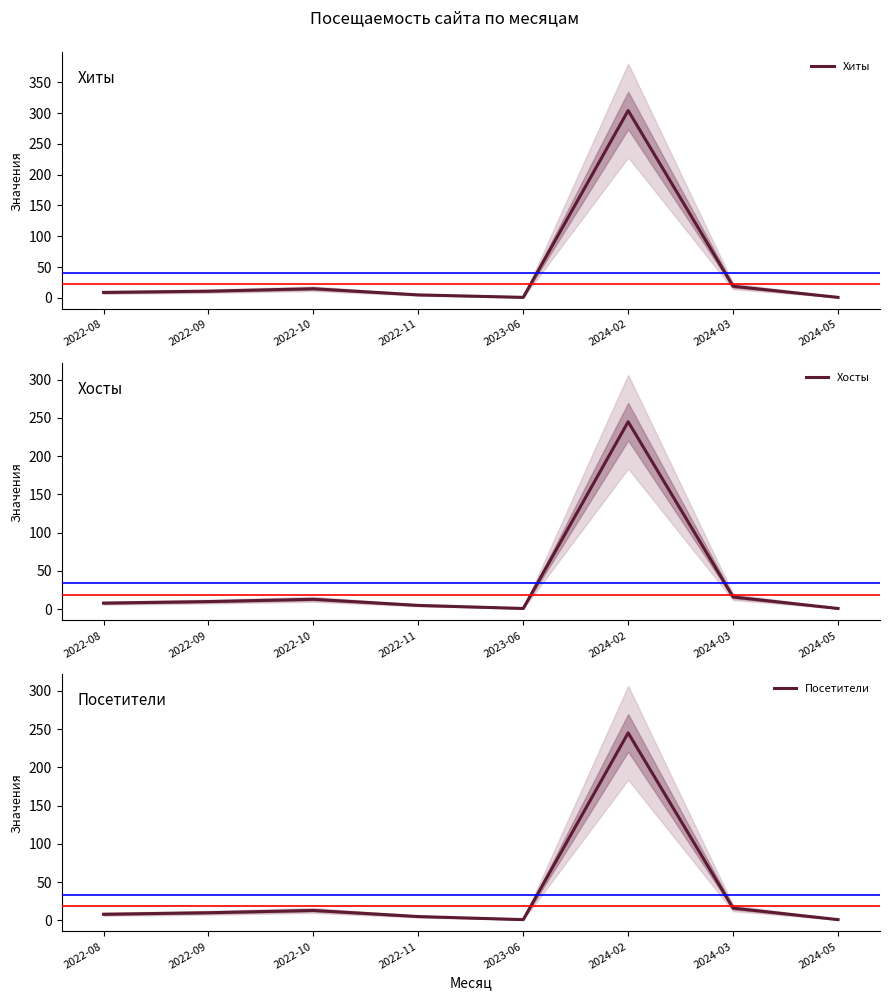

Reading left to right, what are all the values shown in this chart?

Хиты: 2022-08=9	2022-09=11	2022-10=15	2022-11=5	2023-06=1	2024-02=304	2024-03=19	2024-05=1
Хосты: 2022-08=8	2022-09=10	2022-10=13	2022-11=5	2023-06=1	2024-02=245	2024-03=16	2024-05=1
Посетители: 2022-08=8	2022-09=10	2022-10=13	2022-11=5	2023-06=1	2024-02=245	2024-03=16	2024-05=1